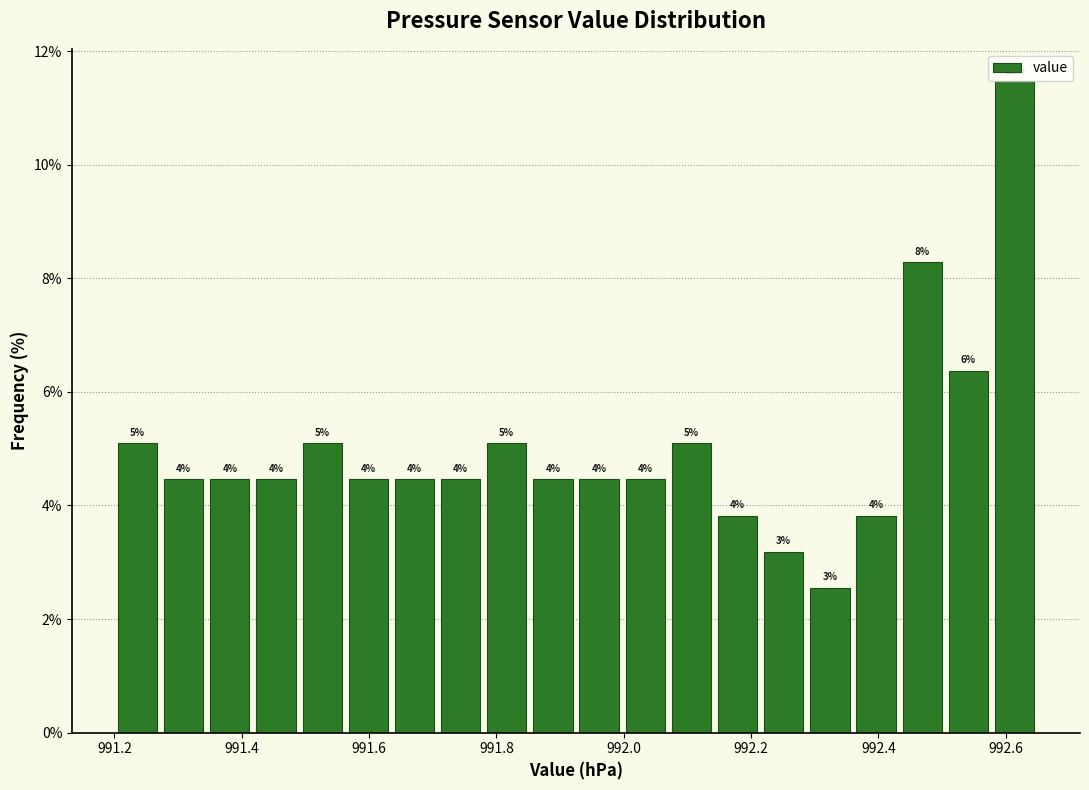

Read against the x-axis, roughly where is the centre of the tallest bar?

992.62